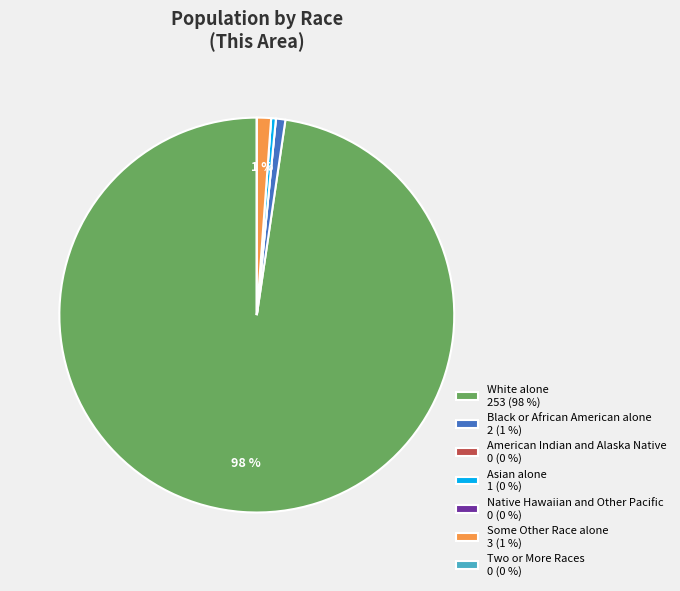

Is there a majority slice in this chart?

Yes